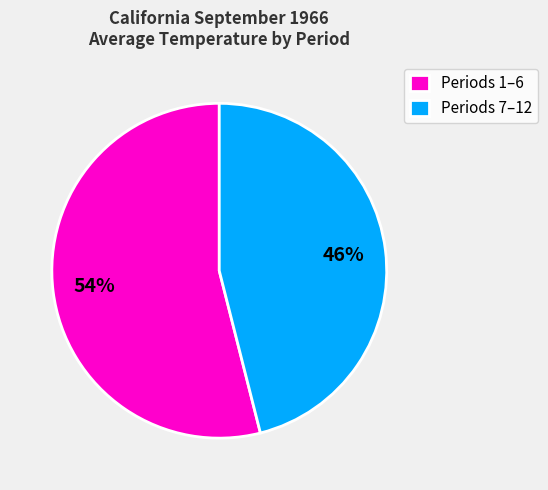

Which slice represents more than half of the pie?

Periods 1–6